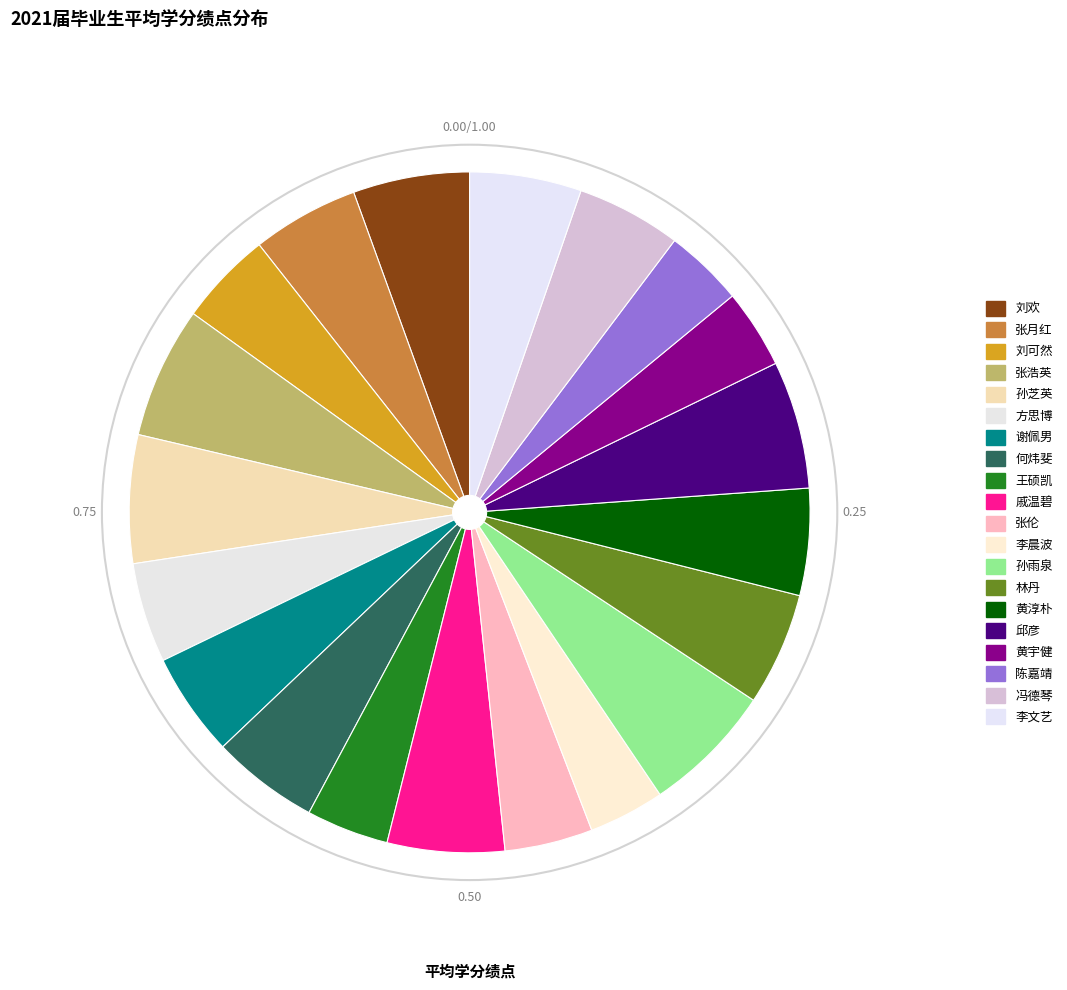

Rank the categories by value from highest to lowest.

张浩英, 孙雨泉, 孙芝英, 邱彦, 戚温碧, 刘欢, 林丹, 李文艺, 何炜斐, 张月红, 黄淳朴, 冯德琴, 谢佩男, 方思博, 刘可然, 张伦, 王硕凯, 黄宇健, 陈嘉靖, 李晨波